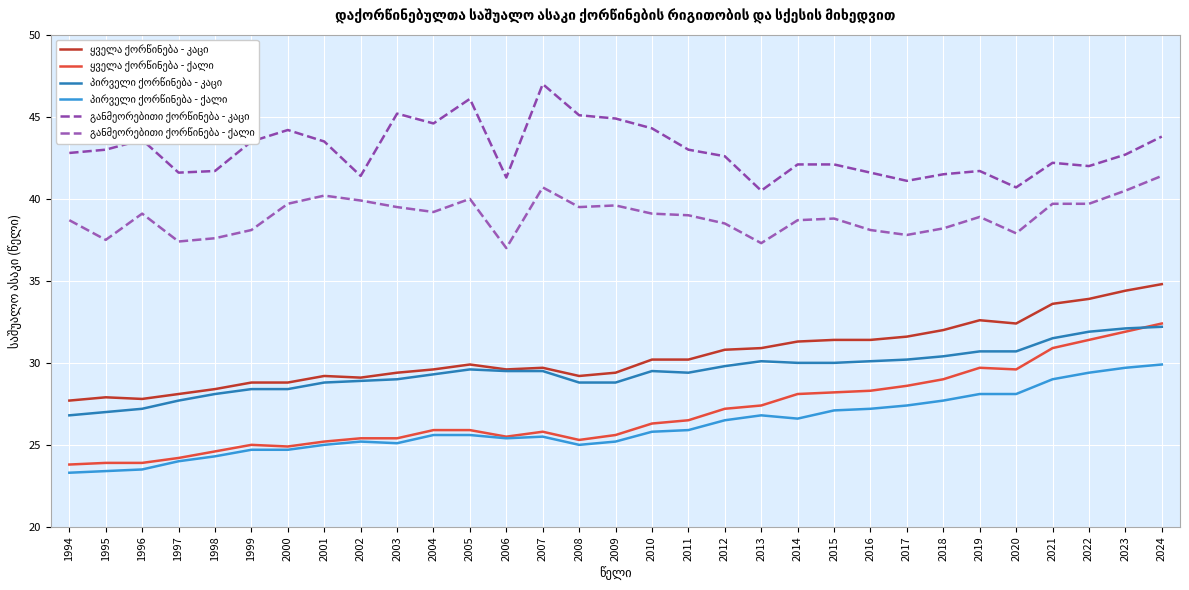

Is this an area chart (filled region under the line)?

No